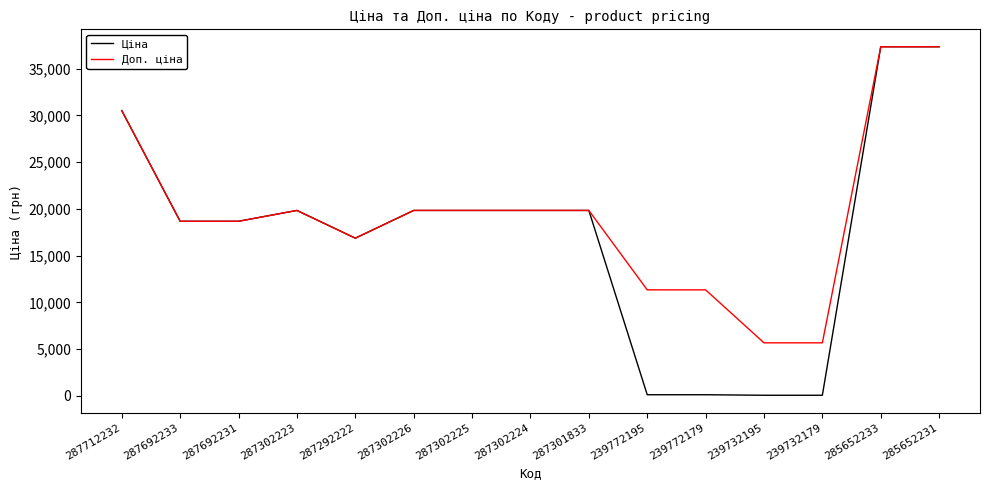

What position from the left is 287712232?

1